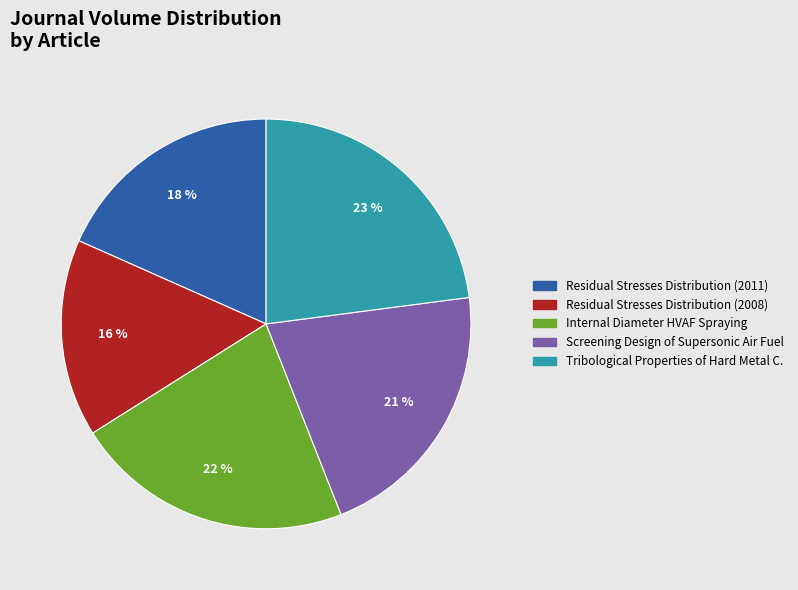

Combined, do Internal Diameter HVAF Spraying and Residual Stresses Distribution (2011) account for over 50%?

No